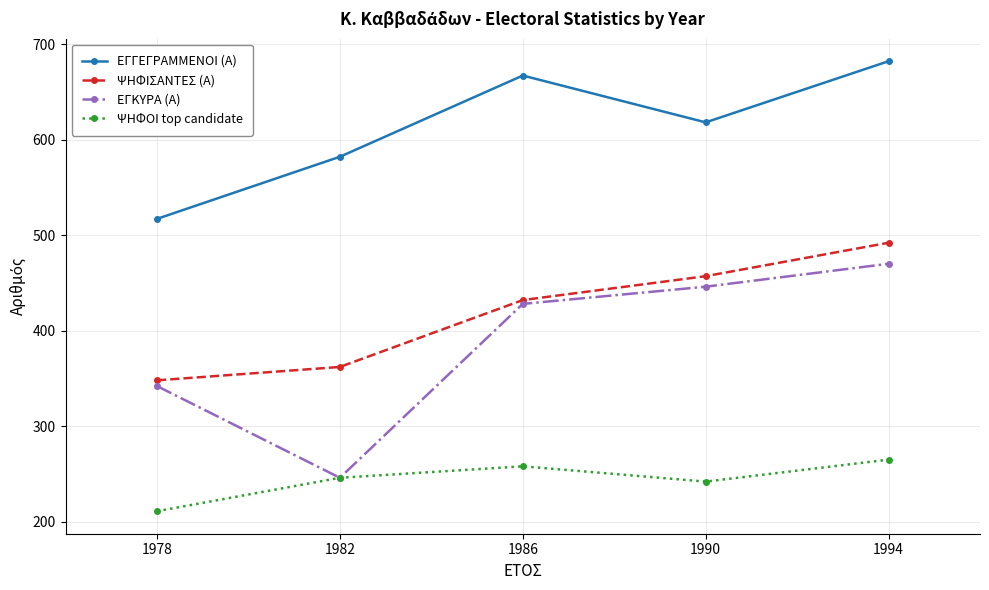

Reading left to right, list all the values displayed in this chart.

ΕΓΓΕΓΡΑΜΜΕΝΟΙ (Α): 517	582	667	618	682
ΨΗΦΙΣΑΝΤΕΣ (Α): 348	362	432	457	492
ΕΓΚΥΡΑ (Α): 342	246	428	446	470
ΨΗΦΟΙ top candidate: 211	246	258	242	265